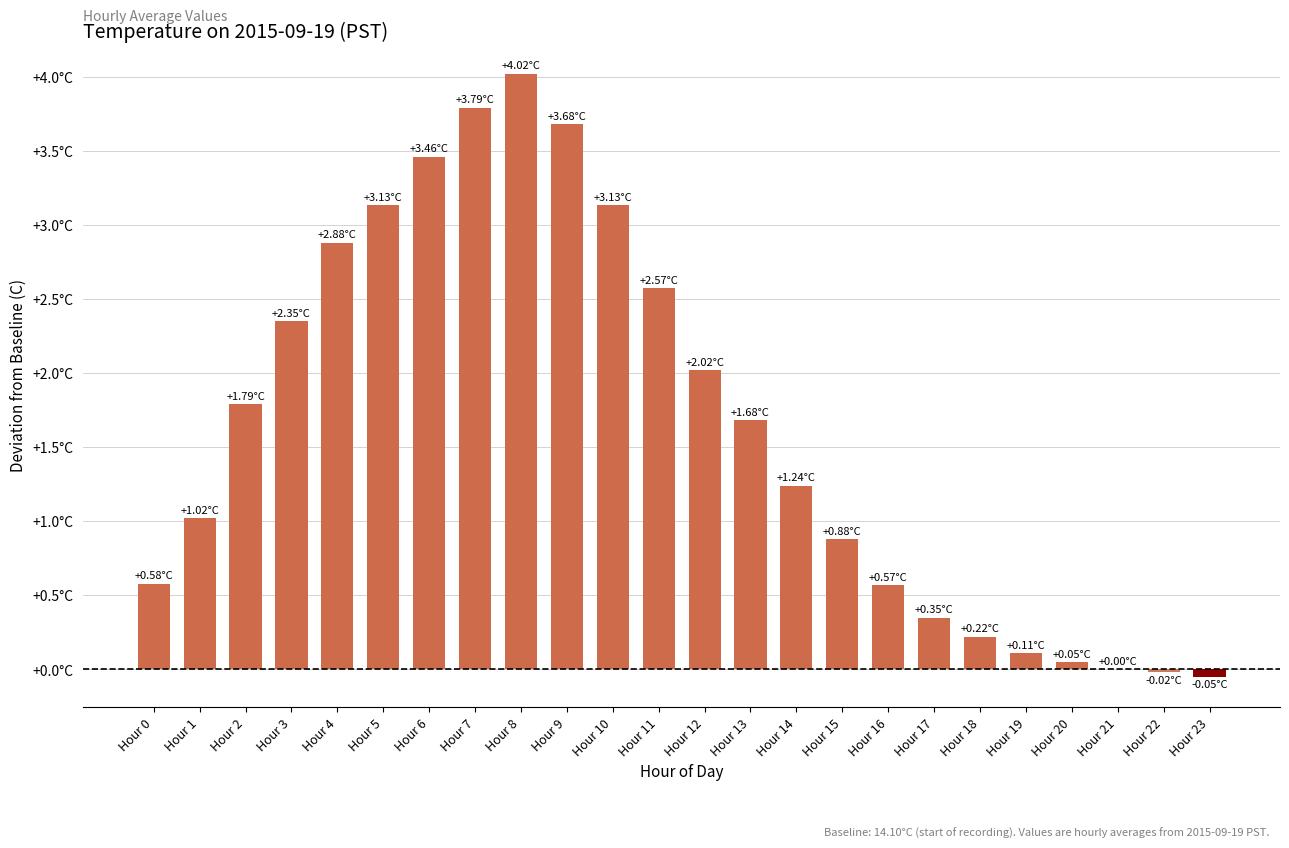

Which label corresponds to the smallest value in the chart?

Hour 23